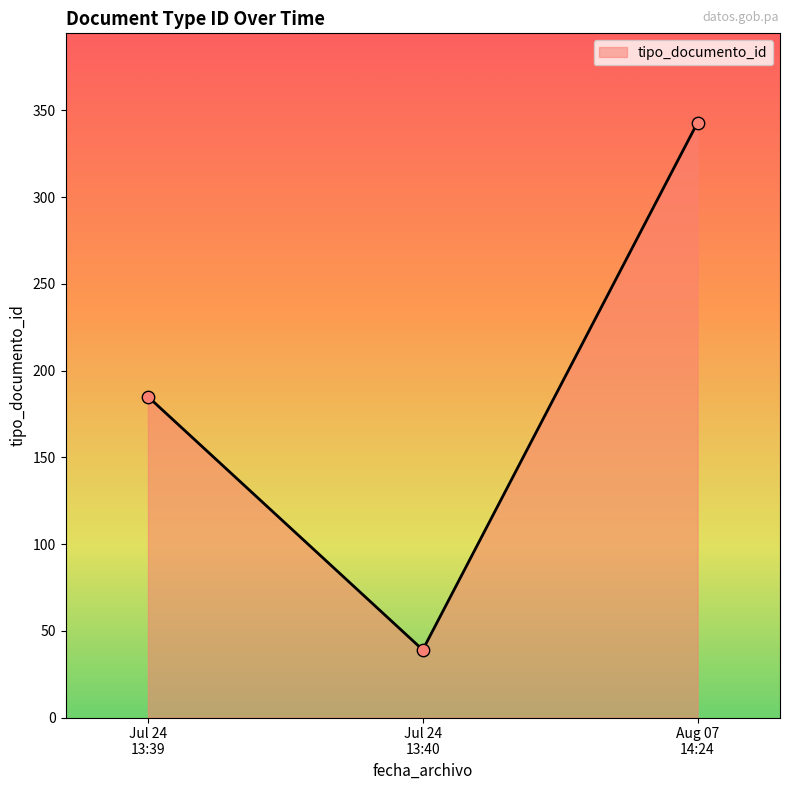

What is the smallest value displayed?

39